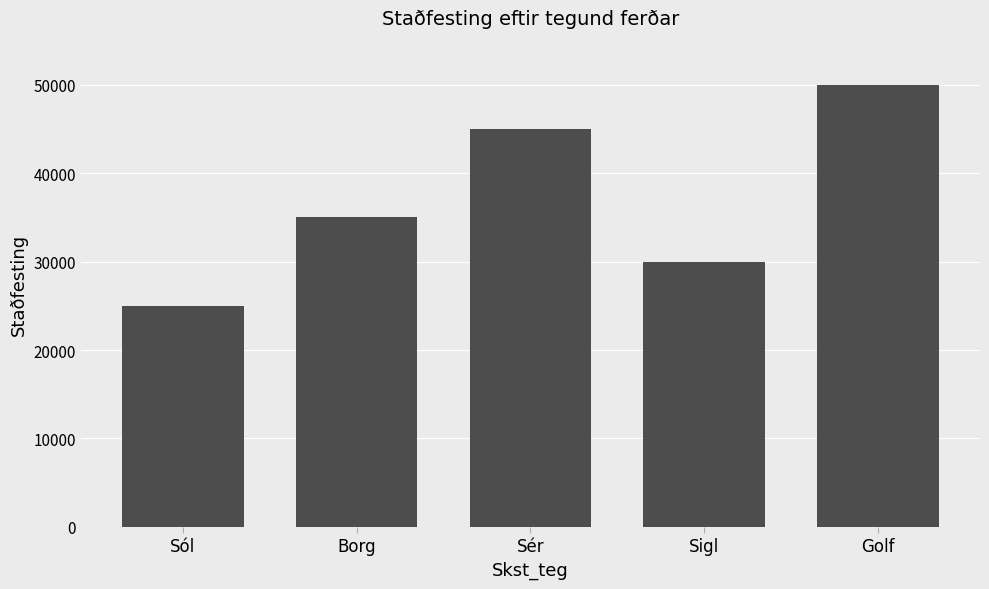

What value does the data have at Sól, to the nearest 50?

25000